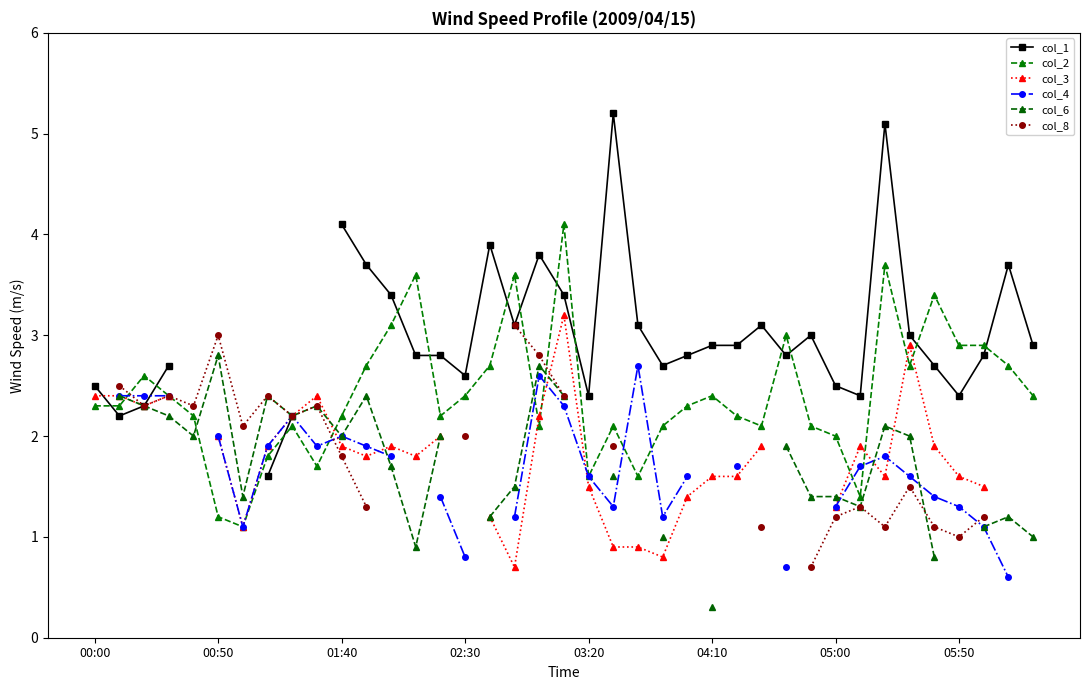

What is the difference between the maximum and second lowest values in the col_1 series?

3.0